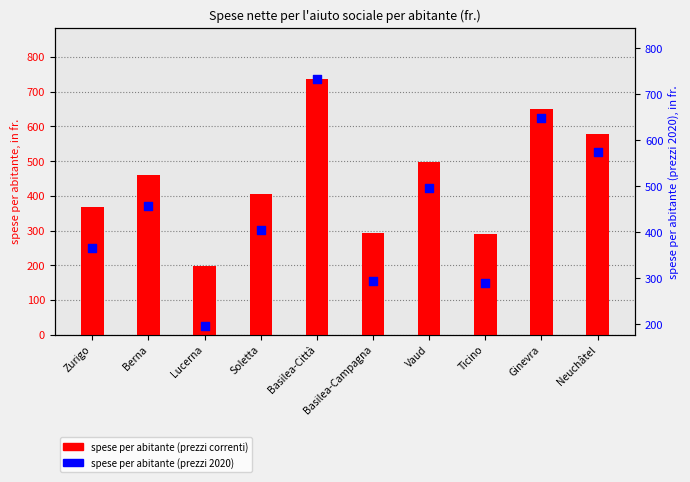

What is the total value across all series at Ticino?

579